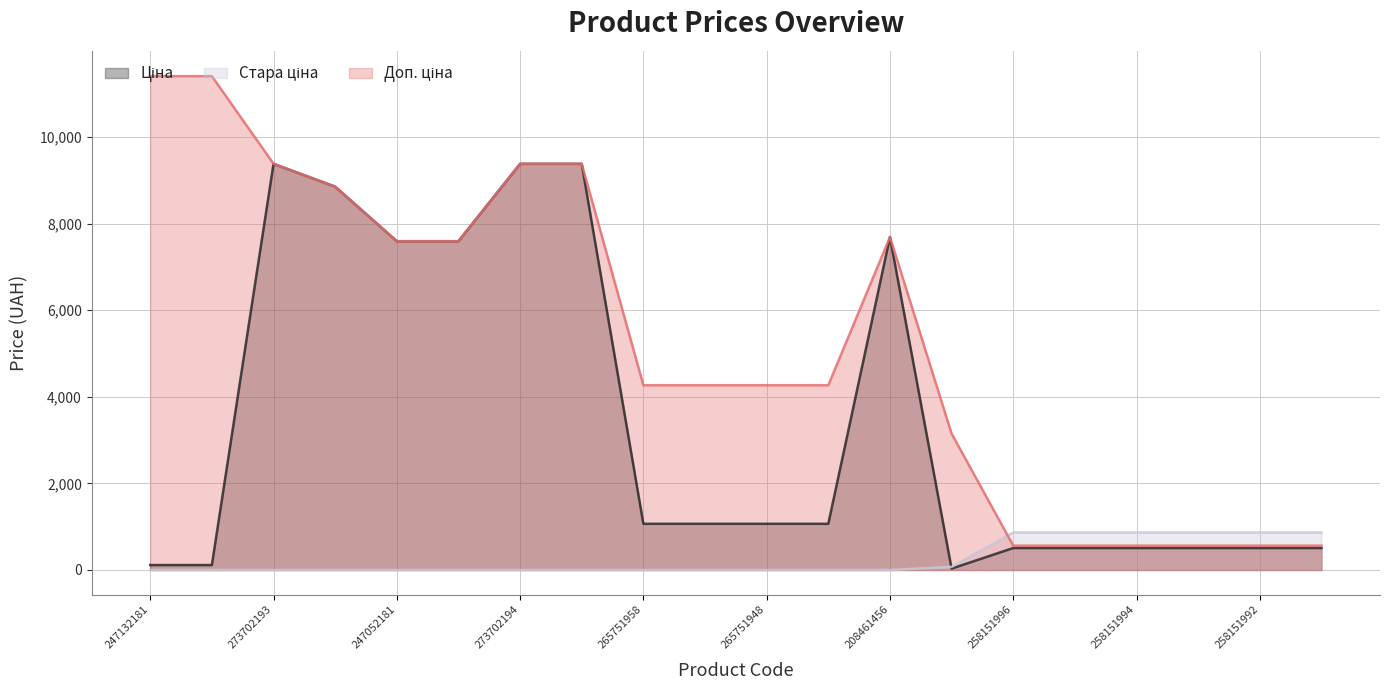

The Стара ціна series shows 529.1 at 265751958. True or false?

False